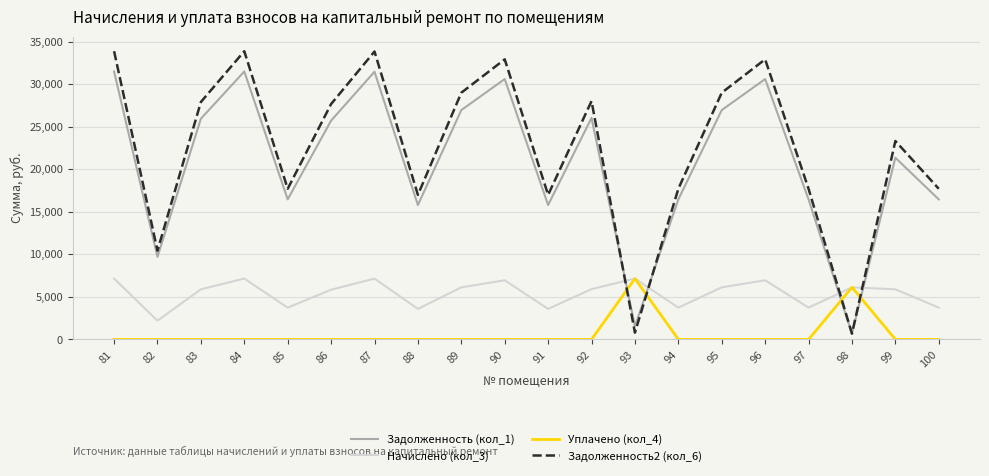

What is the difference between the maximum and second lowest values in the Уплачено (кол_4) series?

7143.4